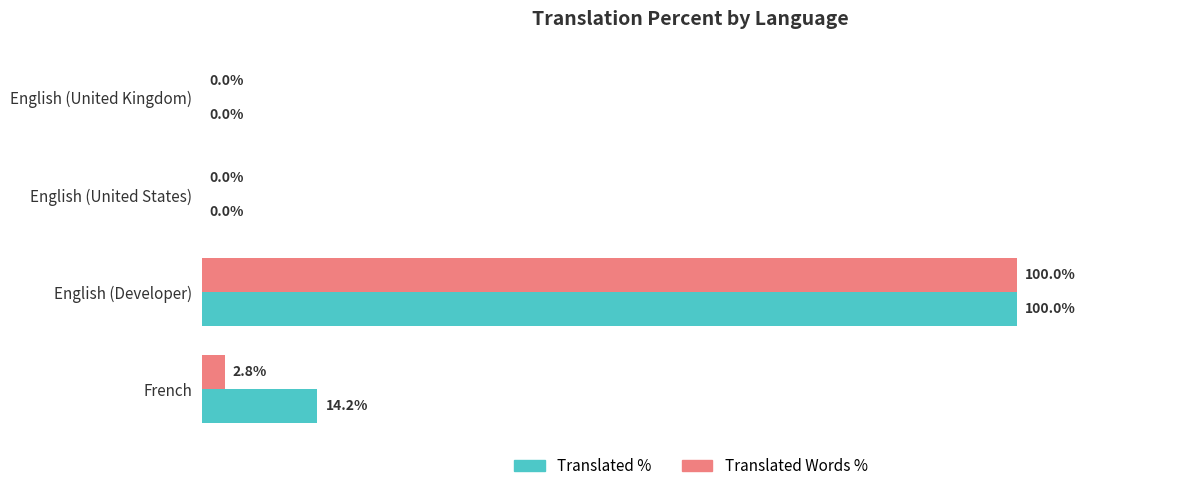

At which label is Translated % closest to 50?

French